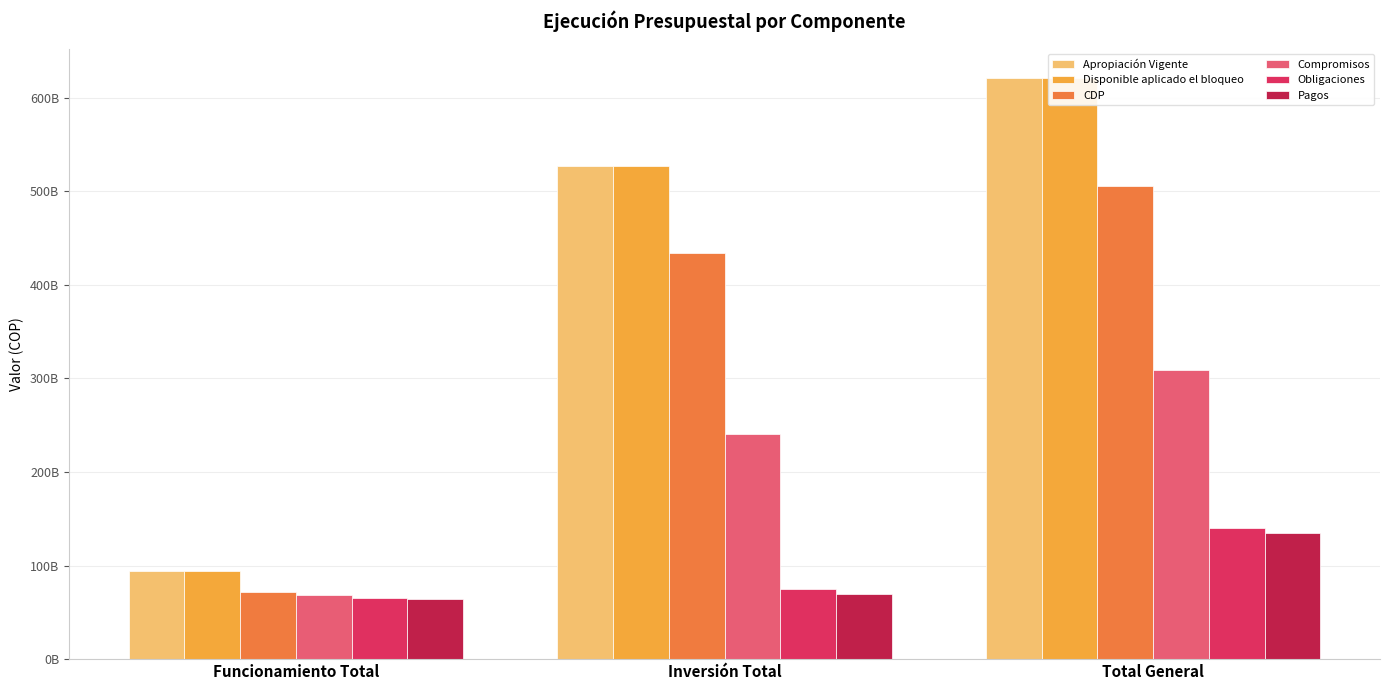

Which label corresponds to the largest value in the chart?

Total General